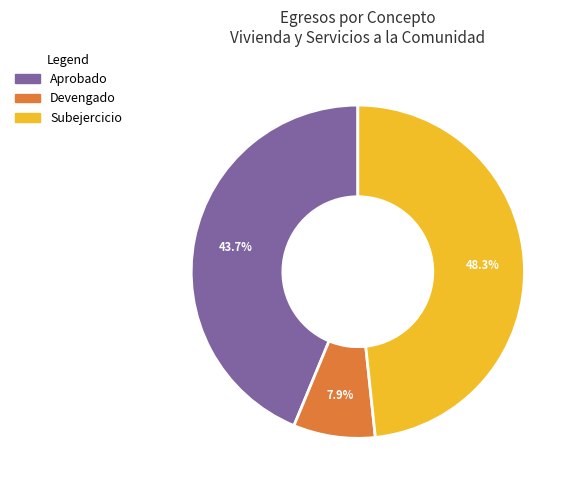

What is the total percentage of Subejercicio and Devengado?

56.3%